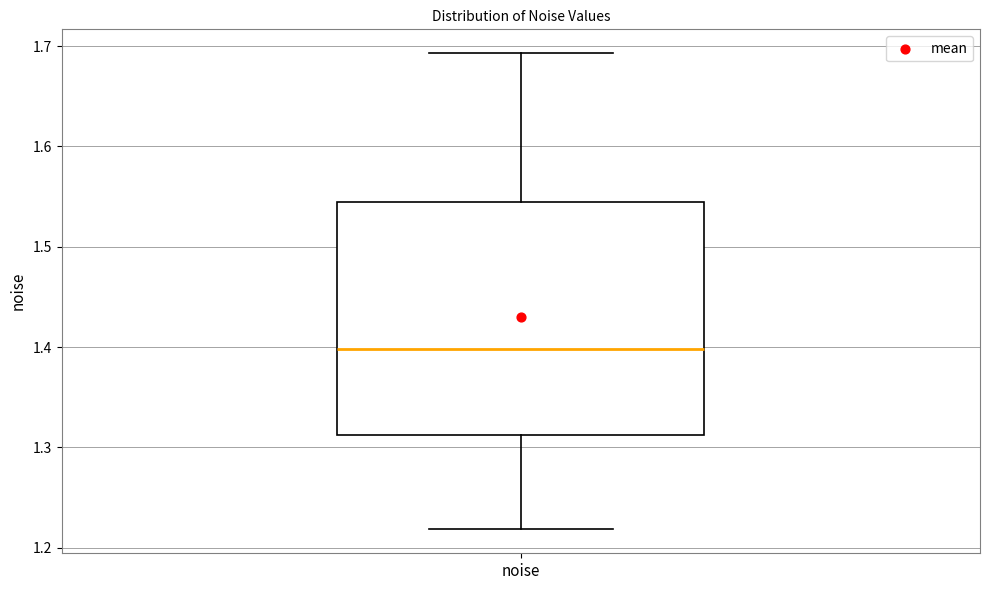

Transcribe this box plot: give where the median line is, the range the box spans, and where the two whiskers end, as read against the y-axis. The values are not printed on the chart, so give them approximately, as read against the axis.

median 1.40, box 1.31 to 1.55, whiskers 1.22 to 1.69